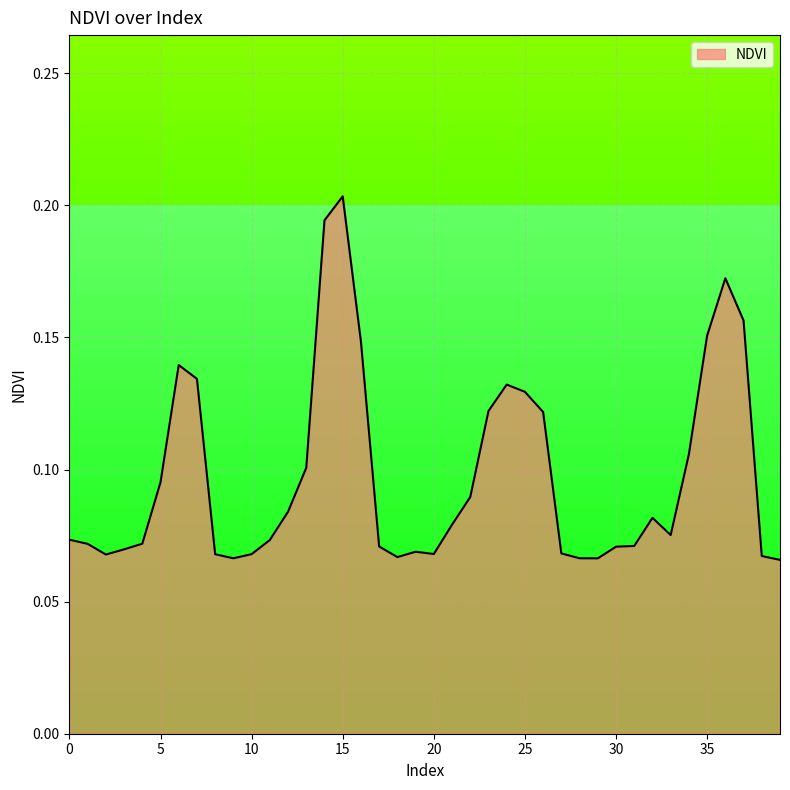

What is the smallest value displayed?

0.1